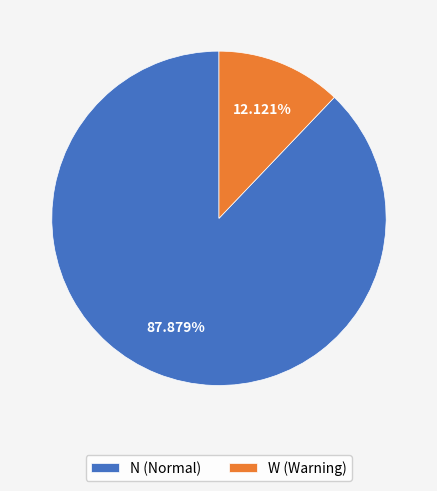

To the nearest percent, what percentage of the pie is N?

88%